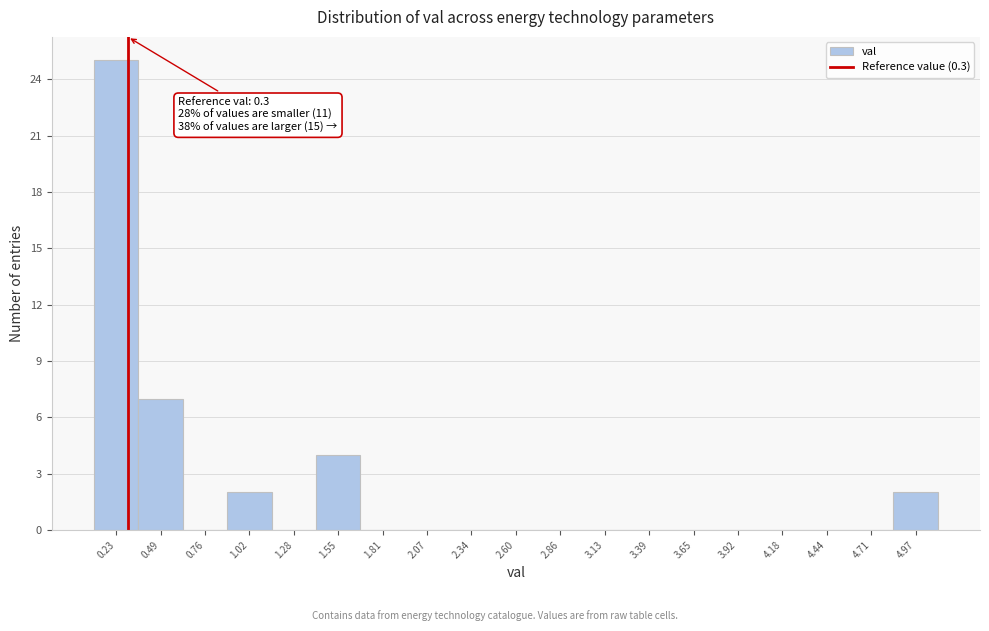

Over which range of the x-axis is the bar tallest?

0.10 to 0.35